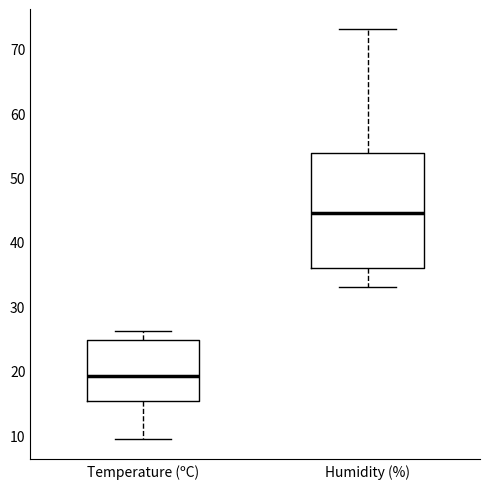

Reading left to right, transcribe this box plot: for each box, give where its median line is, the range the box spans, and where its two whiskers end, as read against the y-axis. The values are not printed on the chart, so give them approximately, as read against the axis.

Temperature (ºC): median 19, box 15 to 25, whiskers 9 to 26
Humidity (%): median 45, box 36 to 54, whiskers 33 to 73